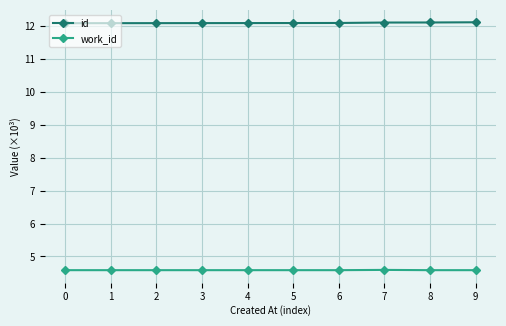

What is the greatest value displayed?

12.1